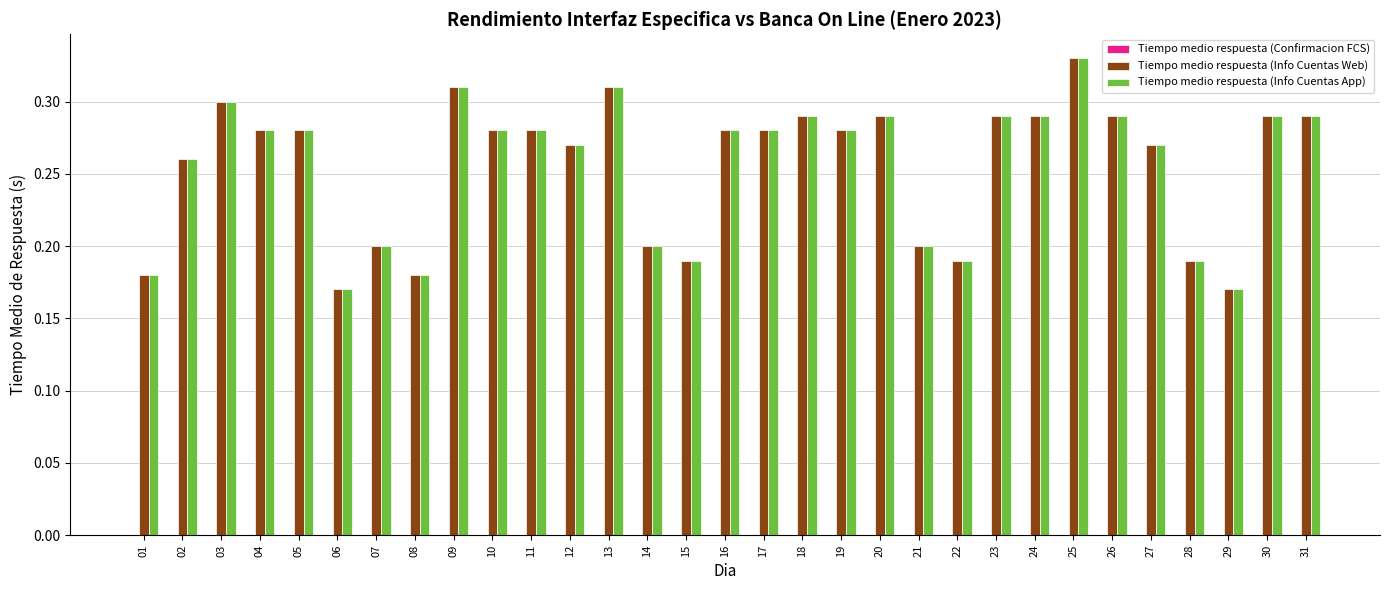

Which label corresponds to the largest value in the chart?

25